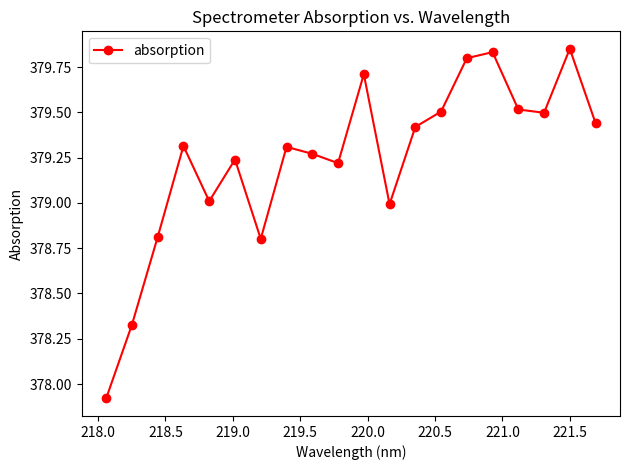

How many points are lower than both their immediate neighbors (excluding endpoints)?

5